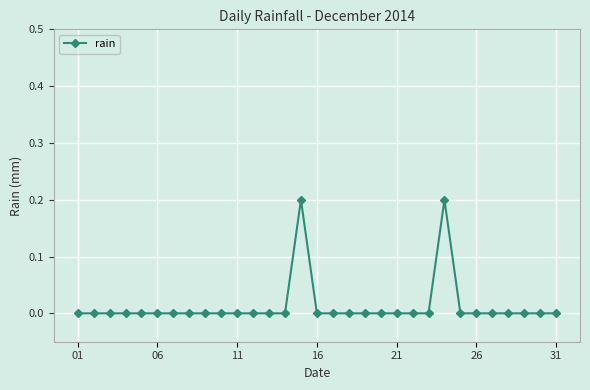

What is the sum of all values?

0.4